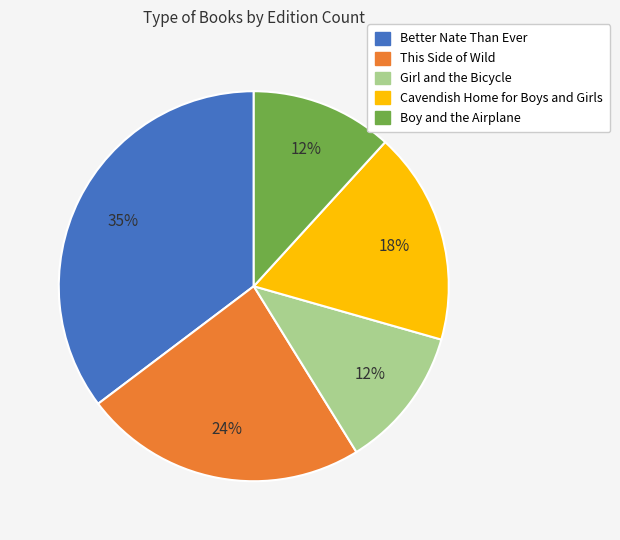

Count the number of slices in the pie.

5